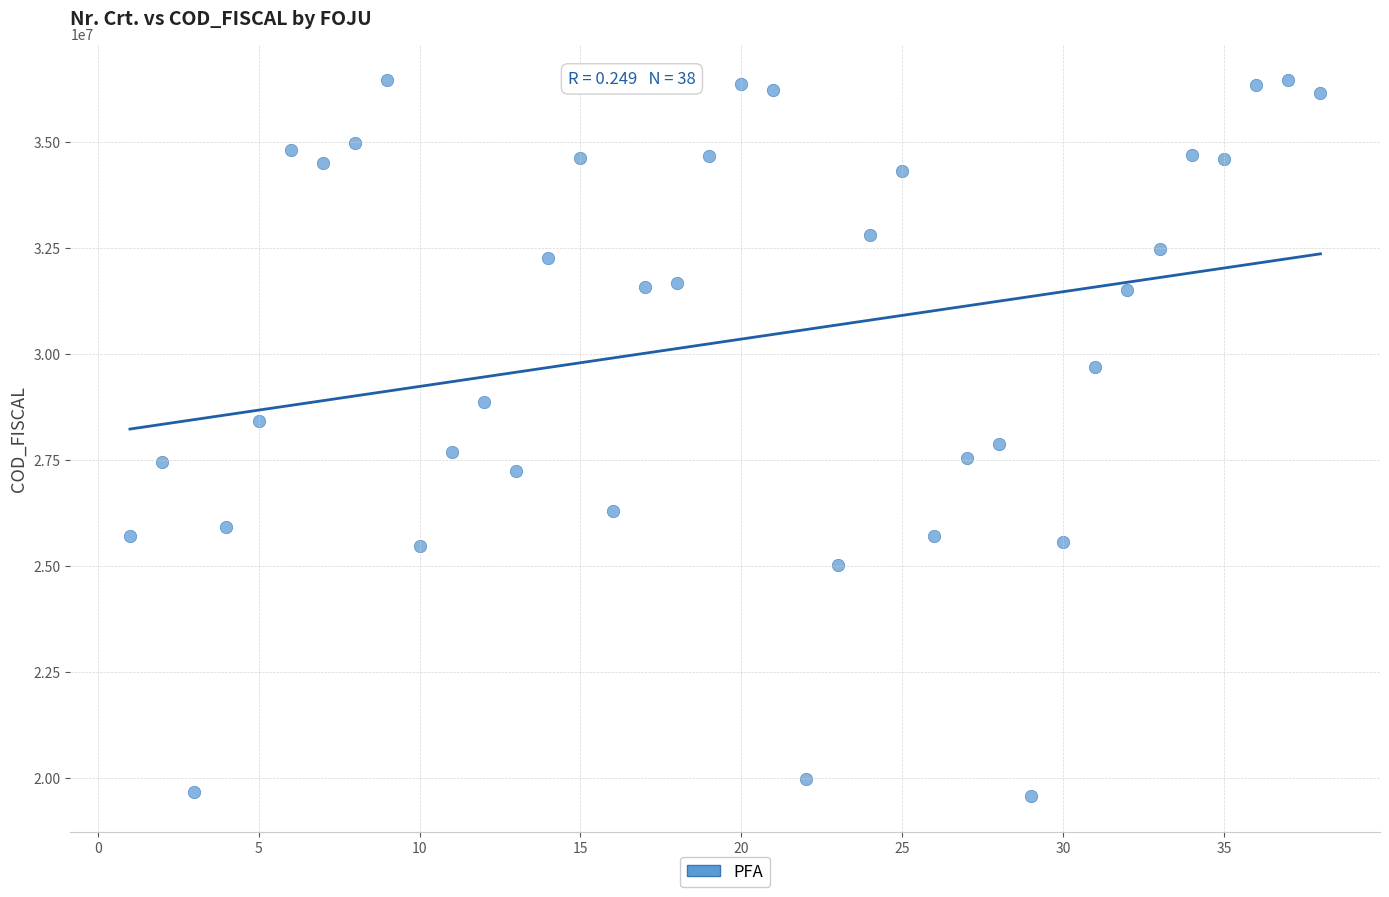

What is the range of Y values (max minus min)?

16904641